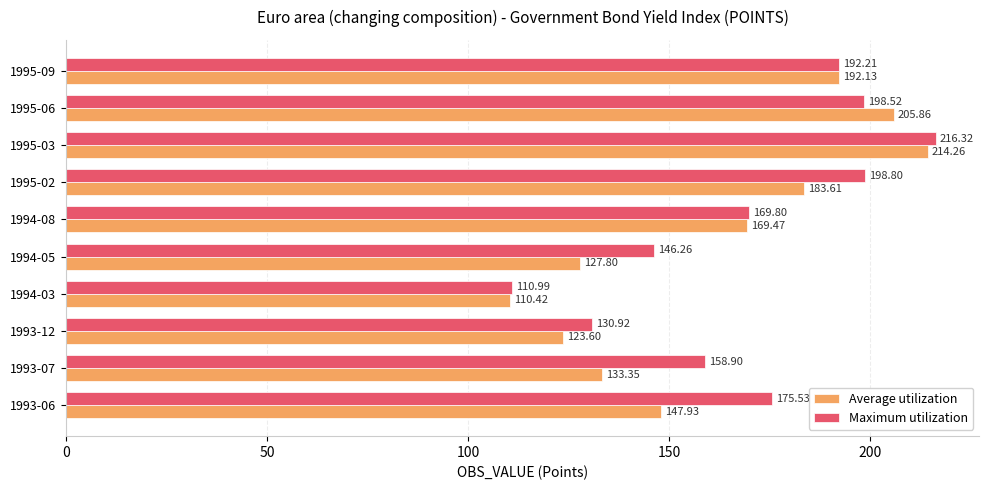

Which category has the lowest value in the Maximum utilization series?

1994-03